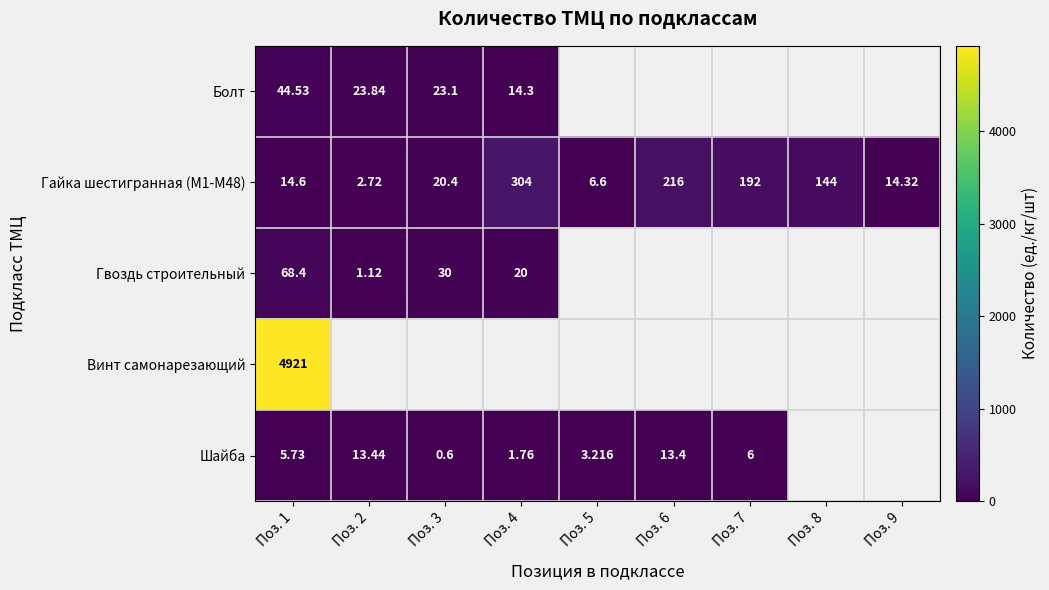

What is the difference between the maximum and minimum values in the Гайка шестигранная (М1-М48) series?

301.3